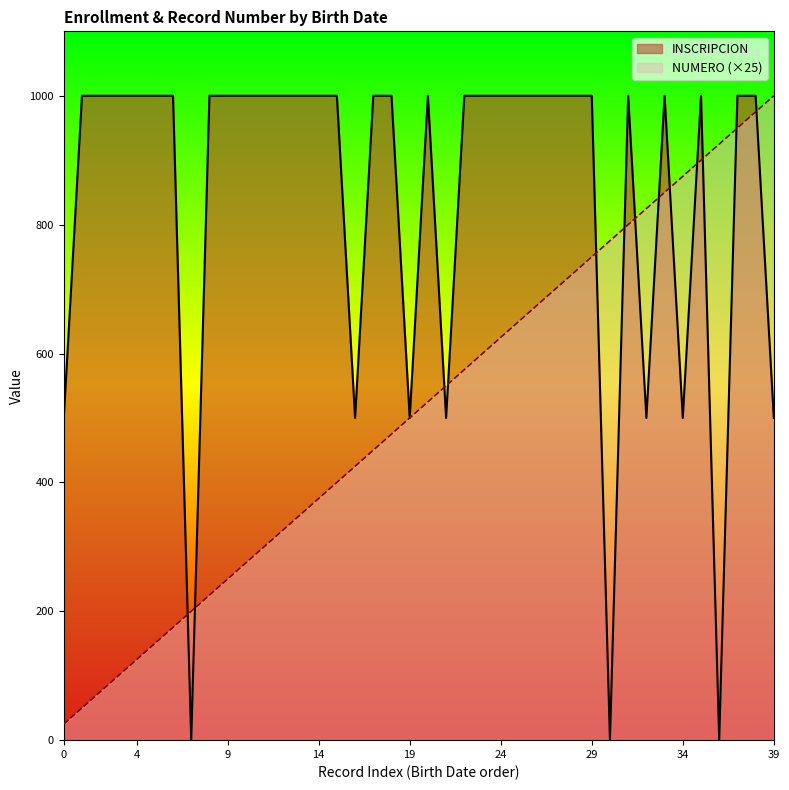

How many series are shown in this chart?

2